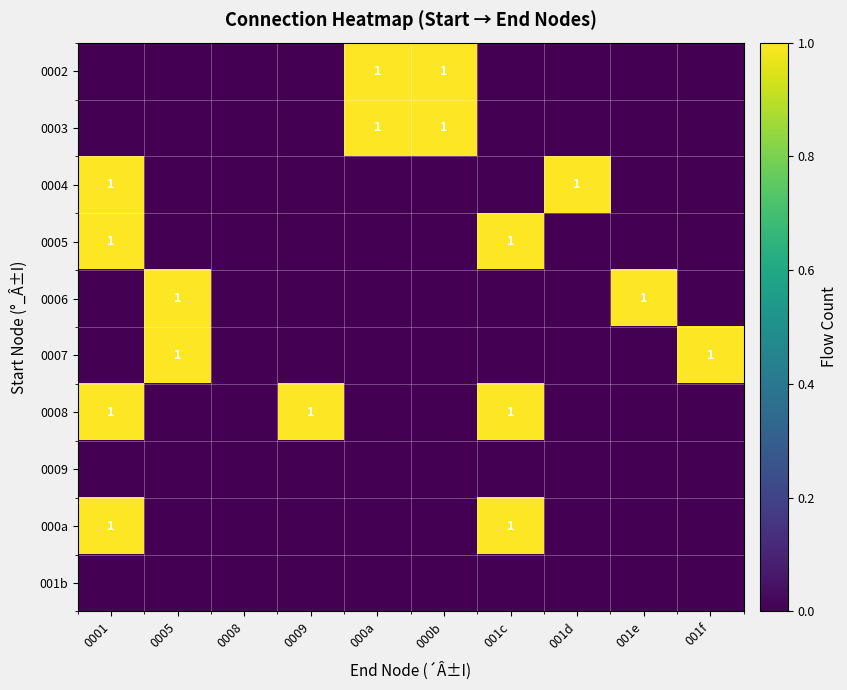

The value of 0008 at 0001 is 0. True or false?

False